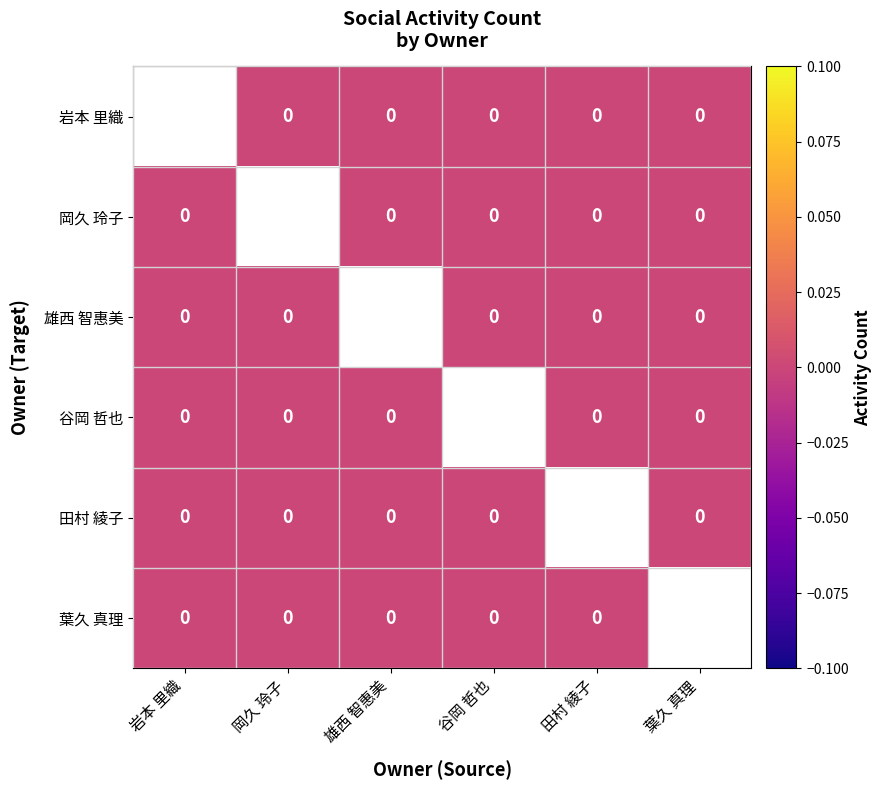

Which series has the largest range (max minus min)?

岡久 玲子